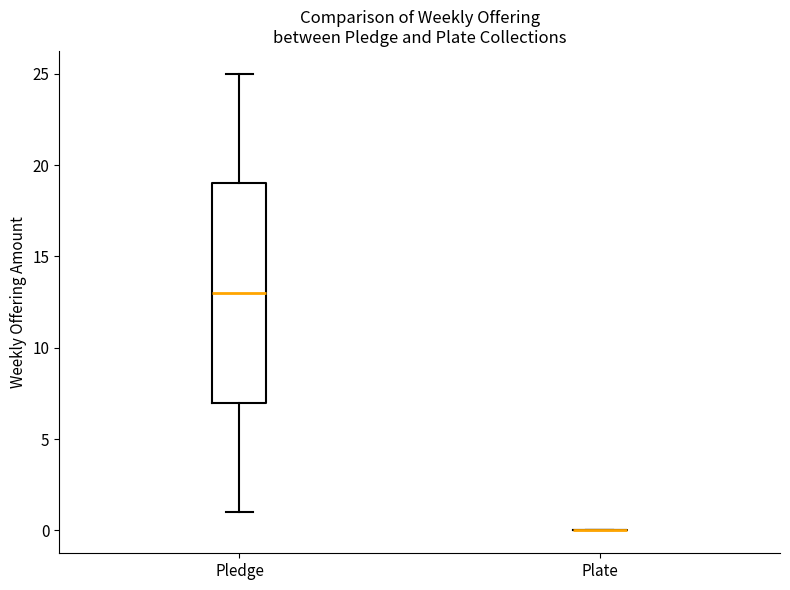

Comparing the boxes themselves (not the whiskers), which one is the tallest?

Pledge